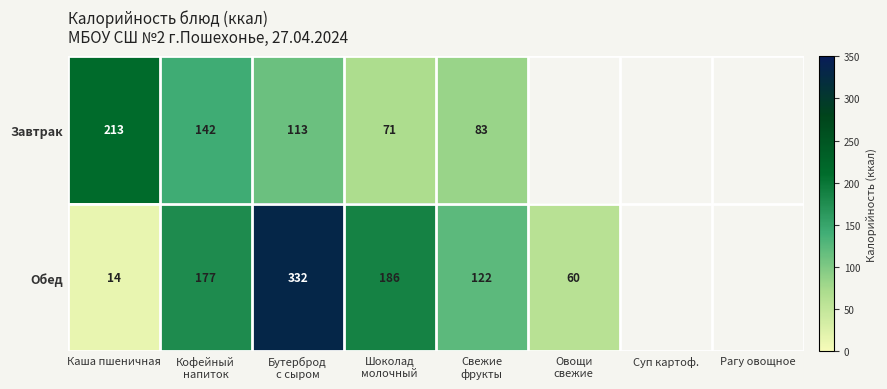

At Каша пшеничная, list the series in order from smallest to largest.

Обед, Завтрак